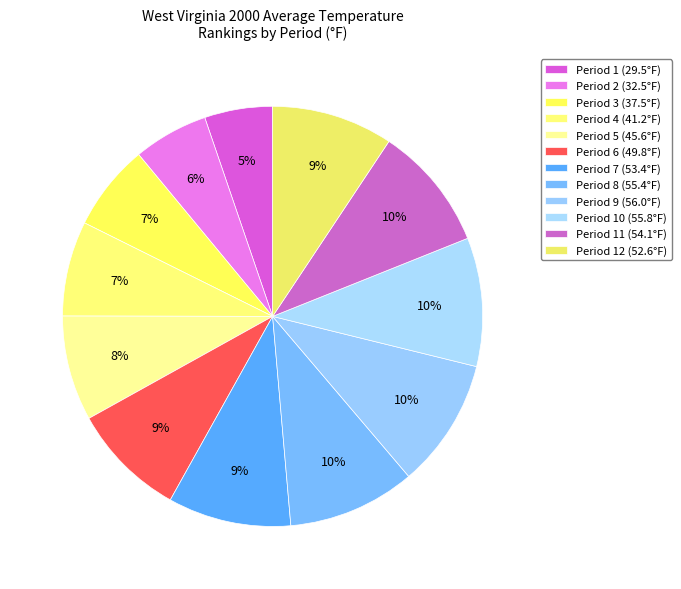

Which category has the smallest portion of the pie?

Period 1